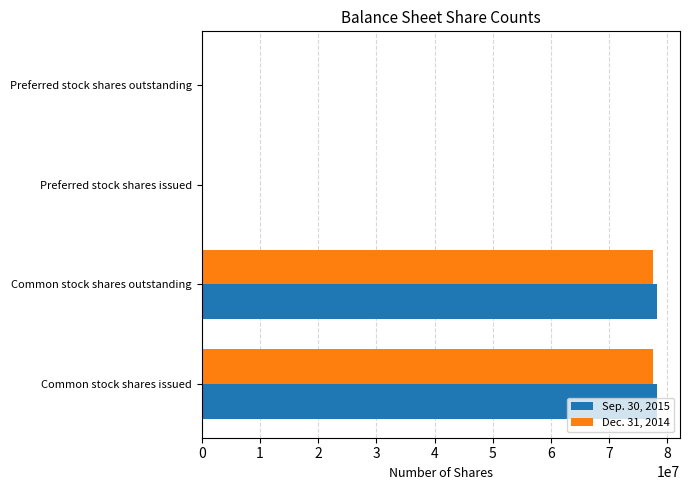

What is the greatest value displayed?

78247864